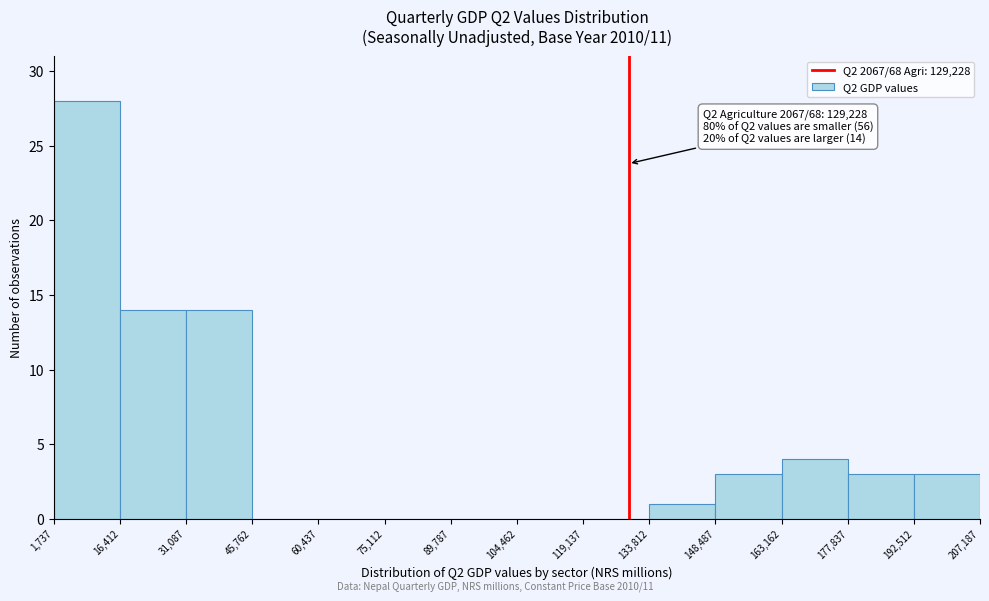

Over which range of the x-axis is the bar tallest?

1,737 to 16,412